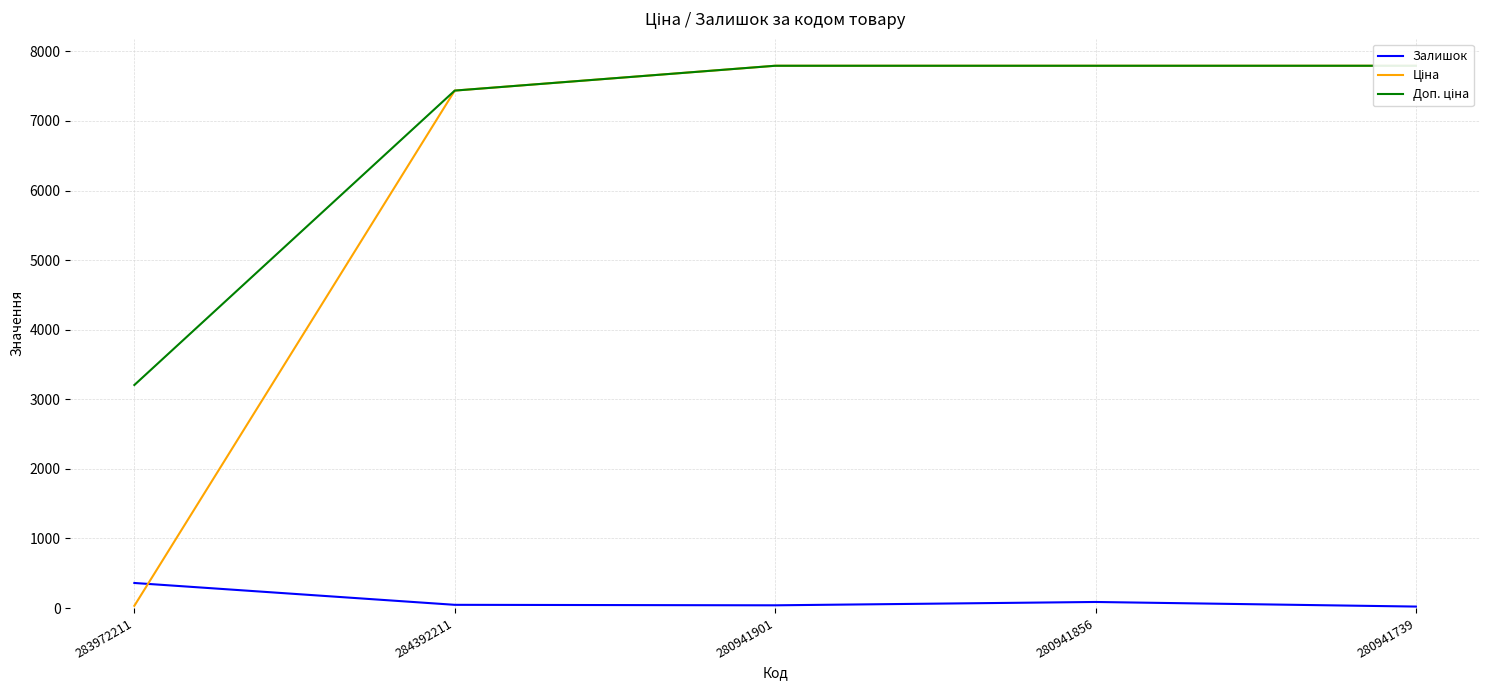

Does the chart display data point markers on the line(s)?

No